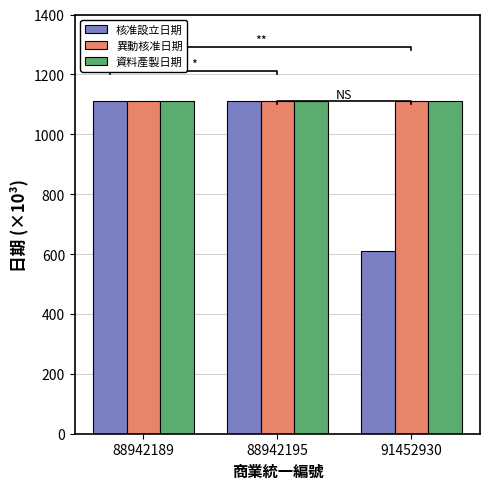

What is the average value of the 核准設立日期 series?

943.4